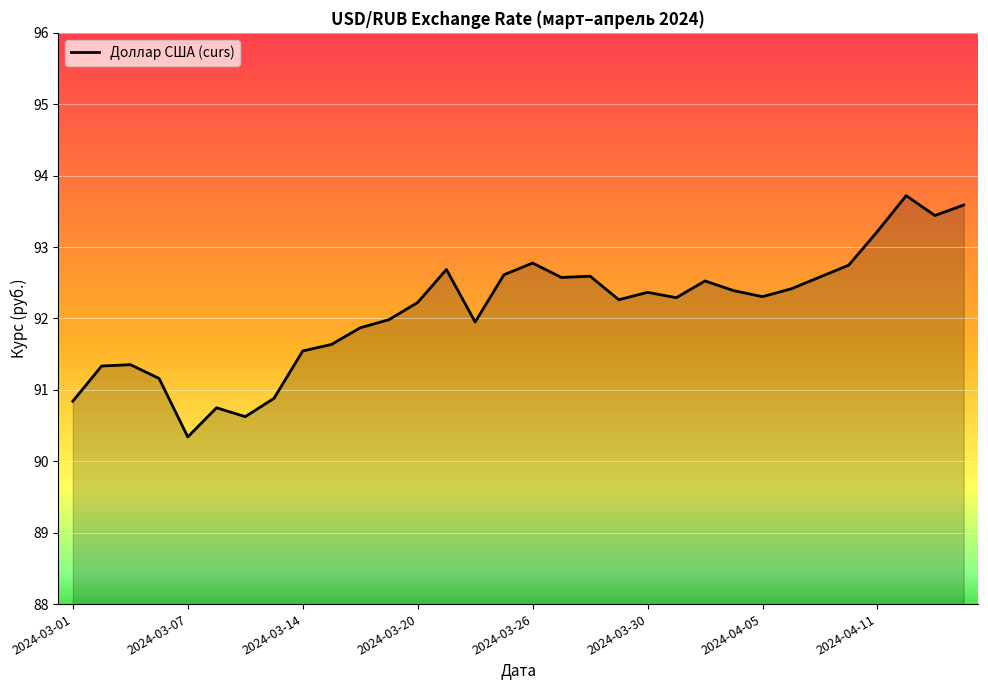

What is the difference between the maximum and minimum values?

3.4